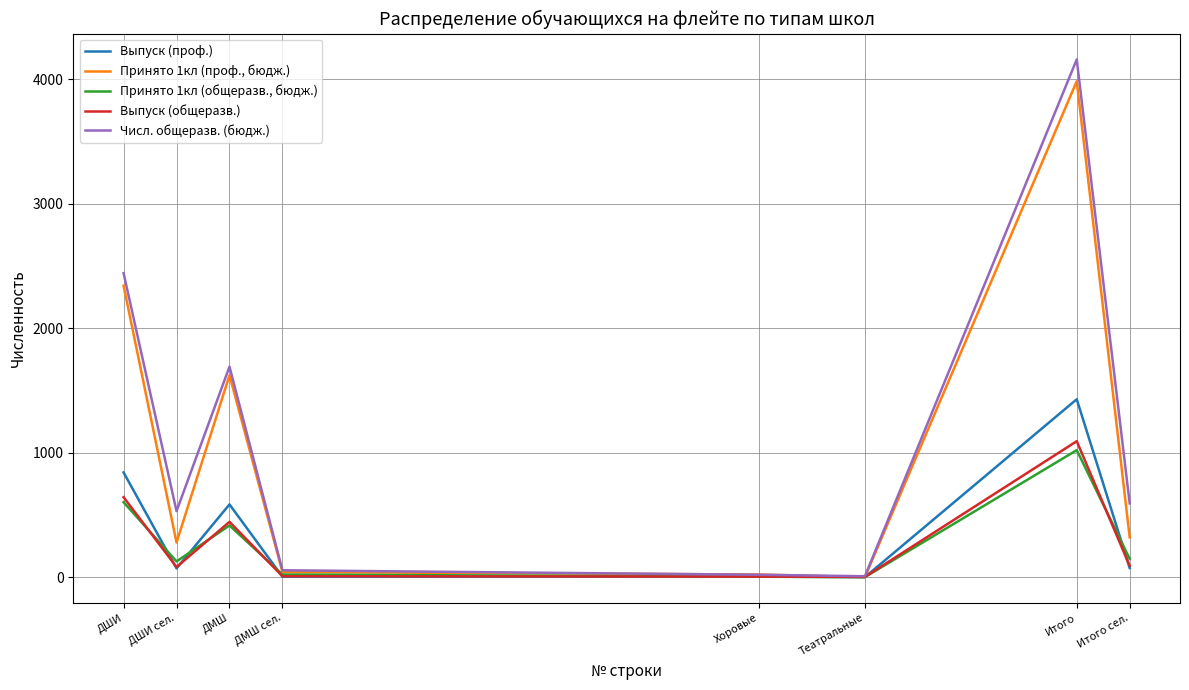

Is it true that Принято 1кл (общеразв., бюдж.) equals 1020 at Итого?

True